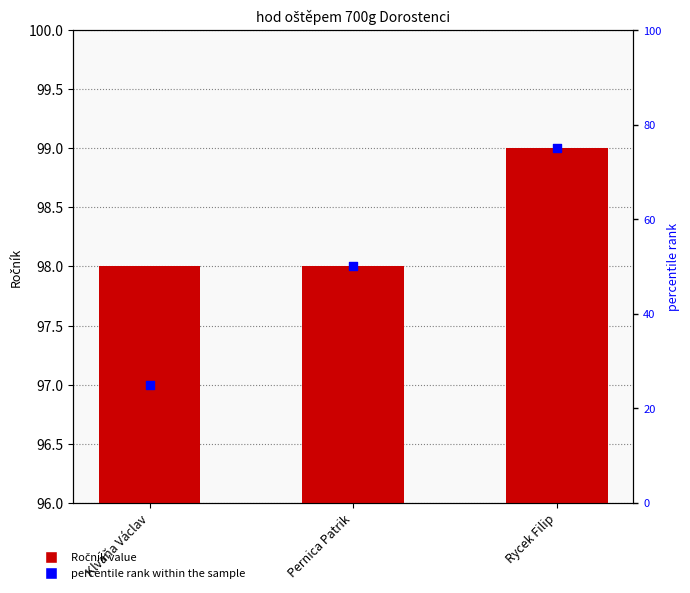

What is the total value across all series at Klvaňa Václav?

123